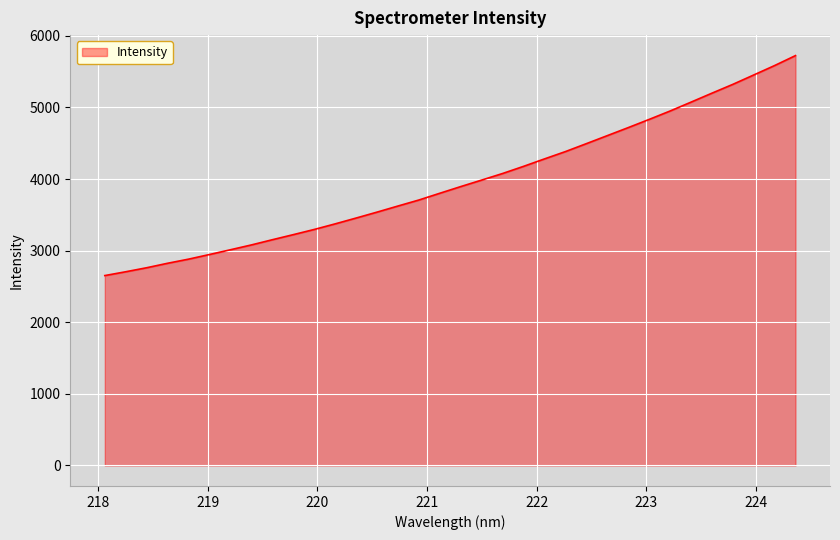

What is the minimum value shown in the chart?

2651.8